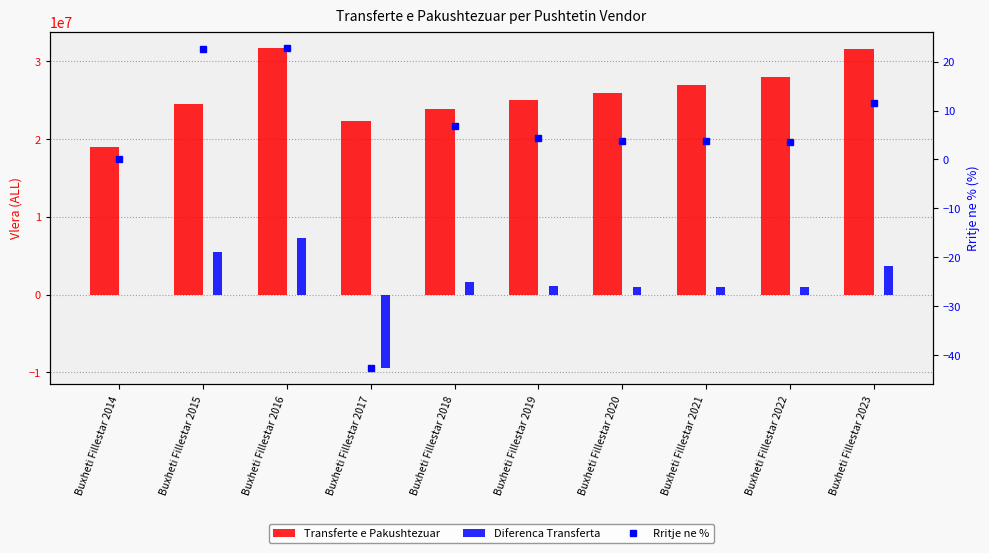

Count the number of data series in this chart.

3